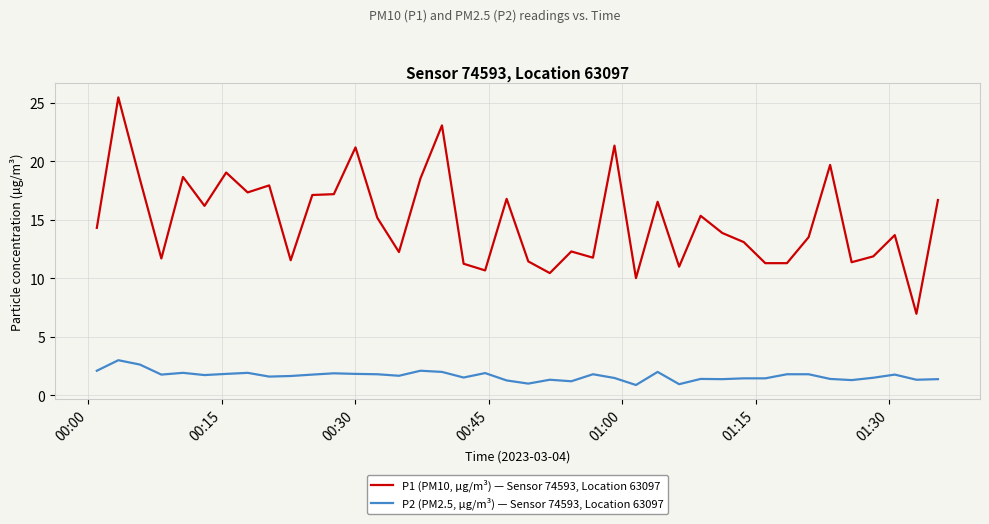

What is the maximum value for P1 (PM10, µg/m³) — Sensor 74593, Location 63097?

25.5